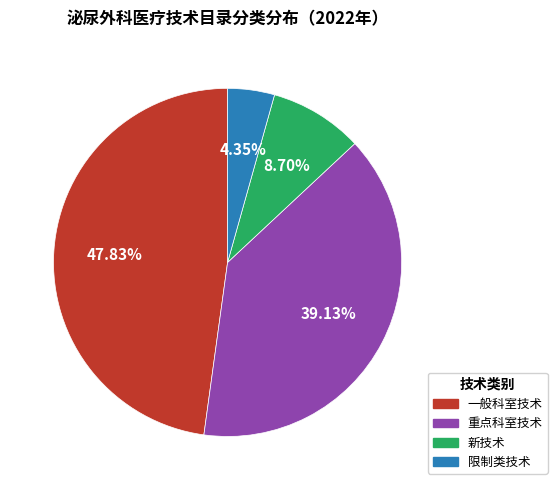

The 重点科室技术 slice represents 39% of the pie. True or false?

True